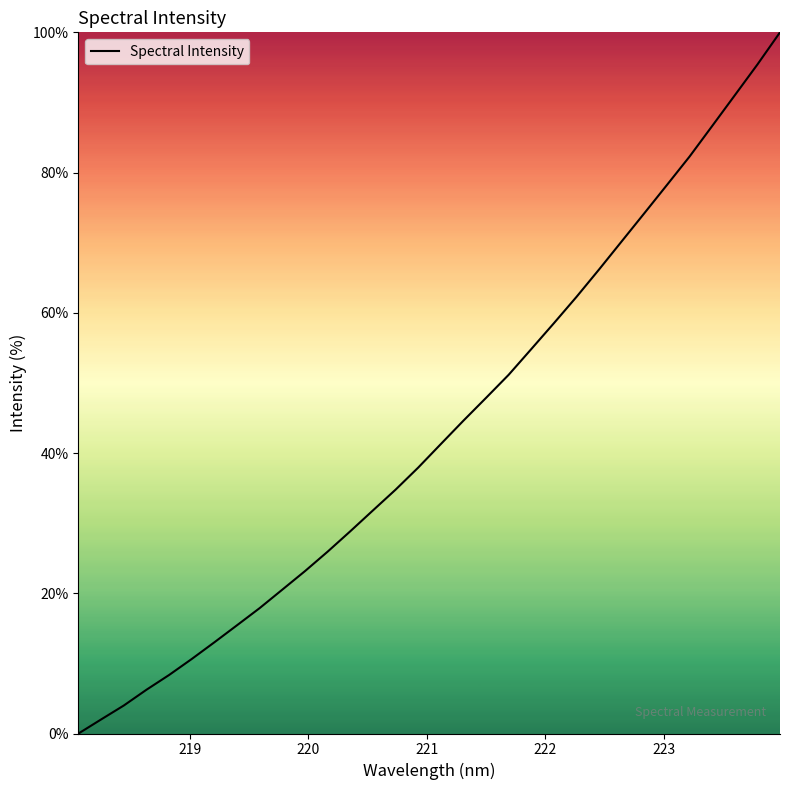

What is the greatest value displayed?

100.0